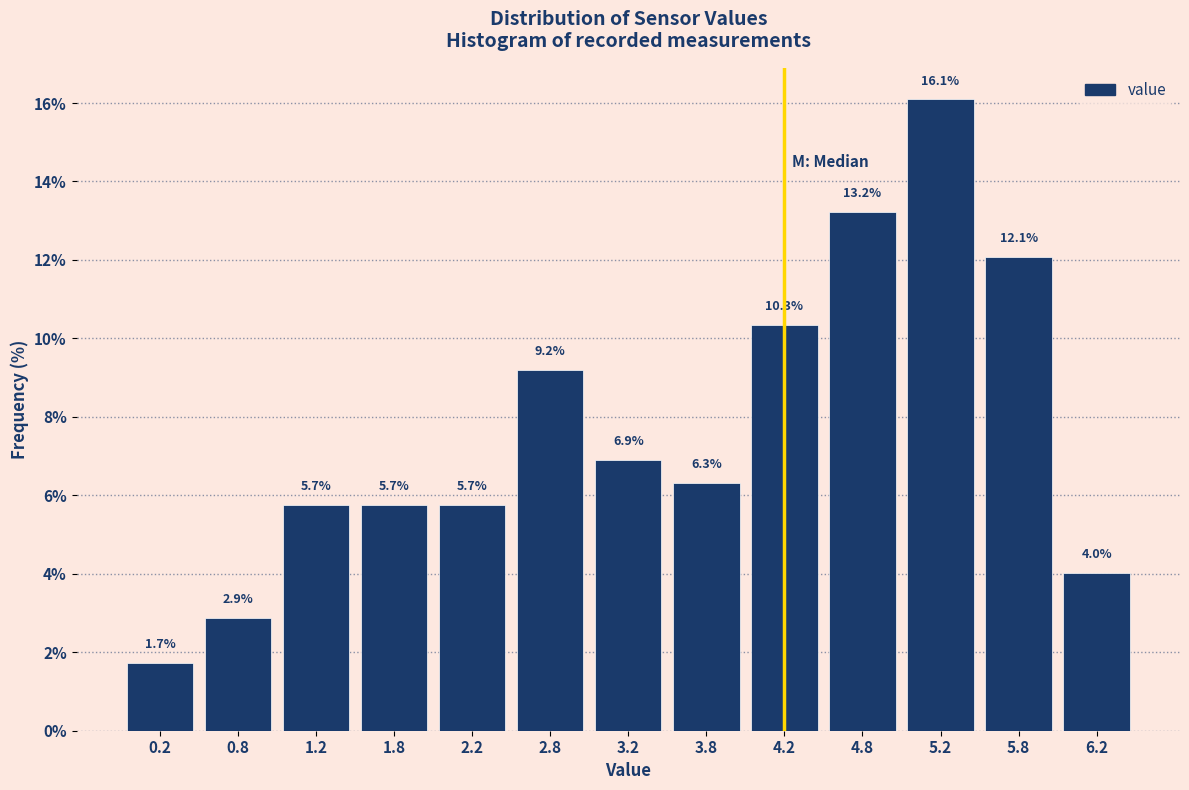

Reading left to right, list every bar in this chart as the range it spans on the x-axis followed by its height.

0.0 to 0.5: 1.7
0.5 to 1.0: 2.9
1.0 to 1.5: 5.7
1.5 to 2.0: 5.7
2.0 to 2.5: 5.7
2.5 to 3.0: 9.2
3.0 to 3.5: 6.9
3.5 to 4.0: 6.3
4.0 to 4.5: 10.3
4.5 to 5.0: 13.2
5.0 to 5.5: 16.1
5.5 to 6.0: 12.1
6.0 to 6.5: 4.0